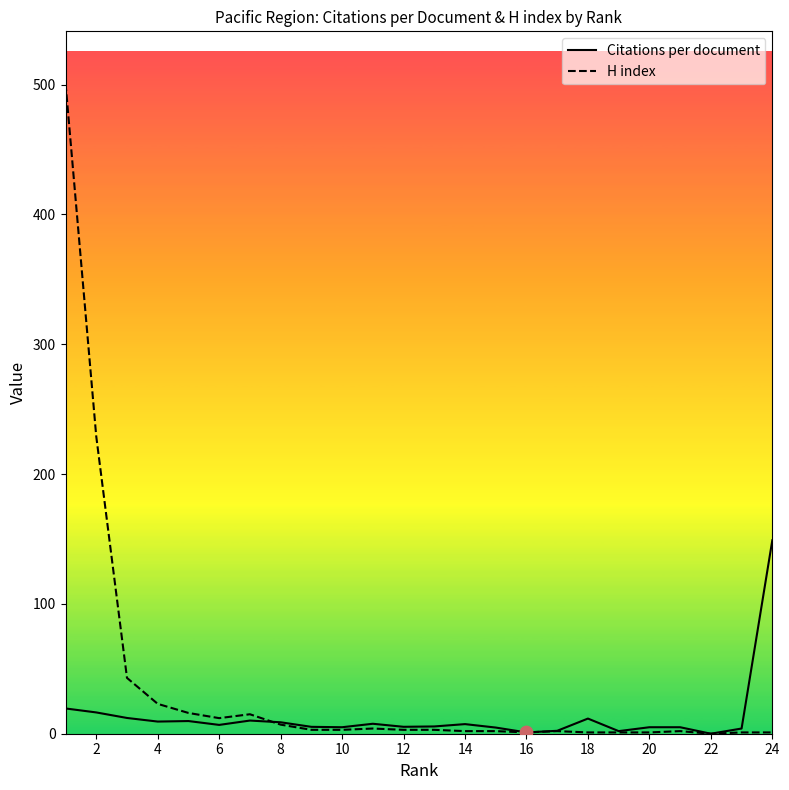

What are all the series names shown in the legend?

Citations per document, H index